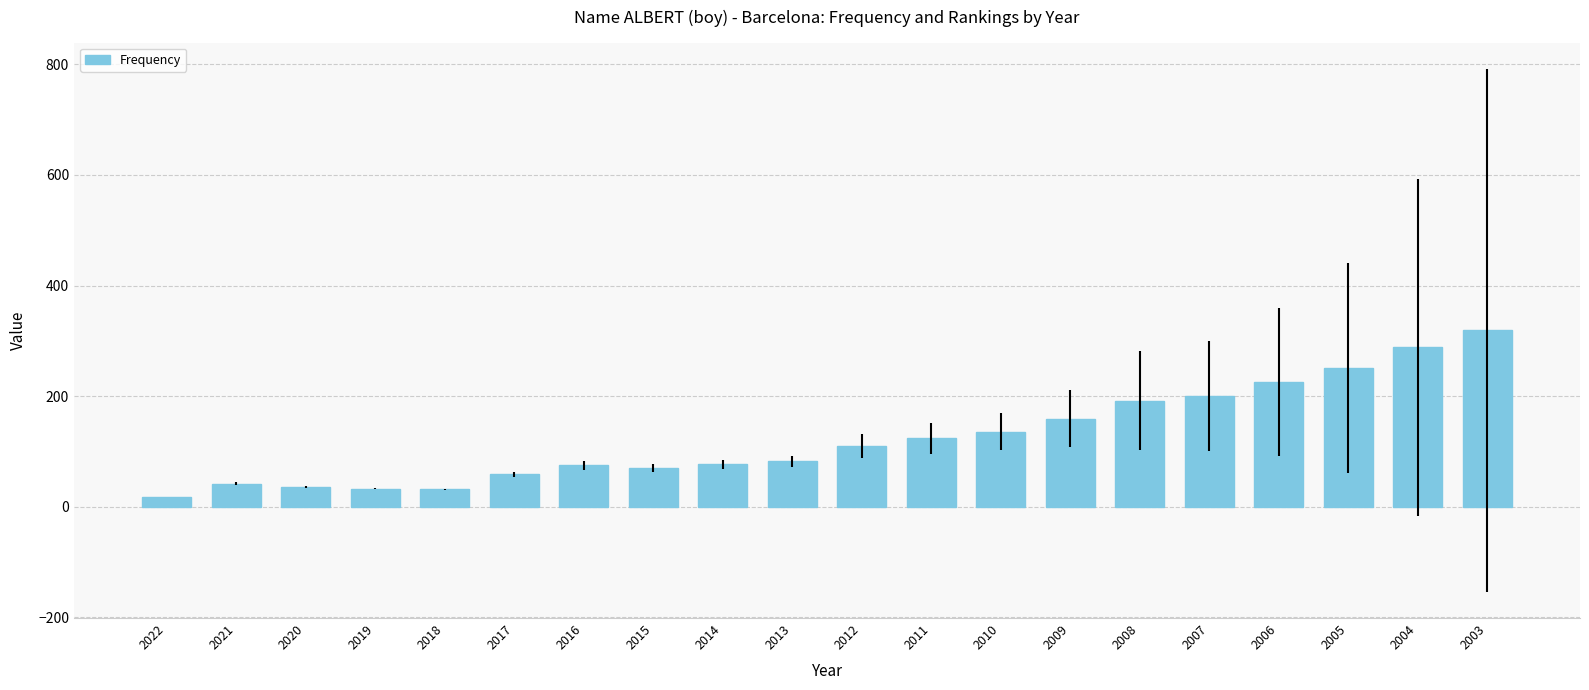

Which has a higher value, 2003 or 2006?

2003